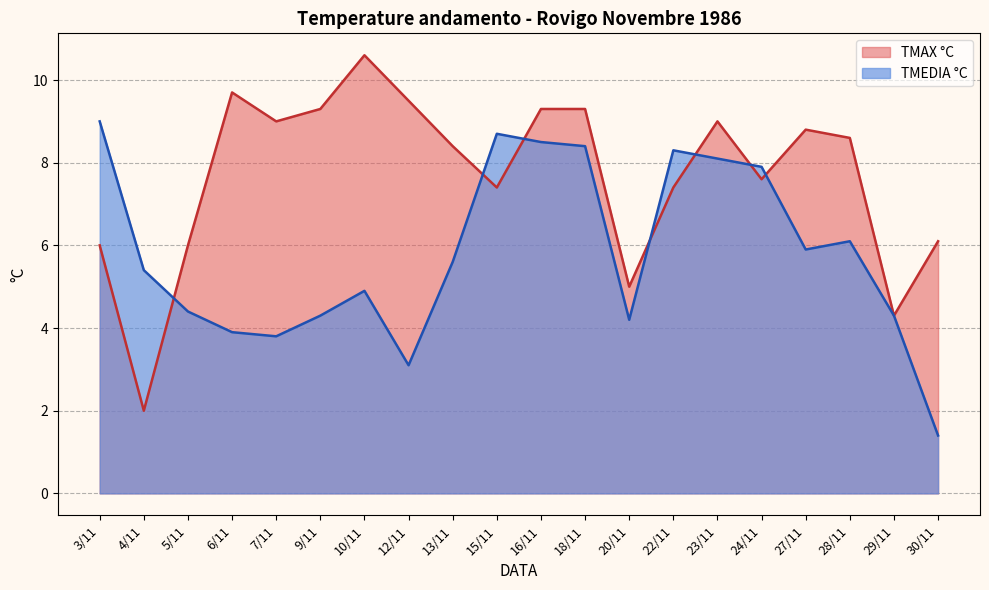

Is the value of TMEDIA °C at 16/11 greater than the value of TMAX °C at 5/11?

Yes